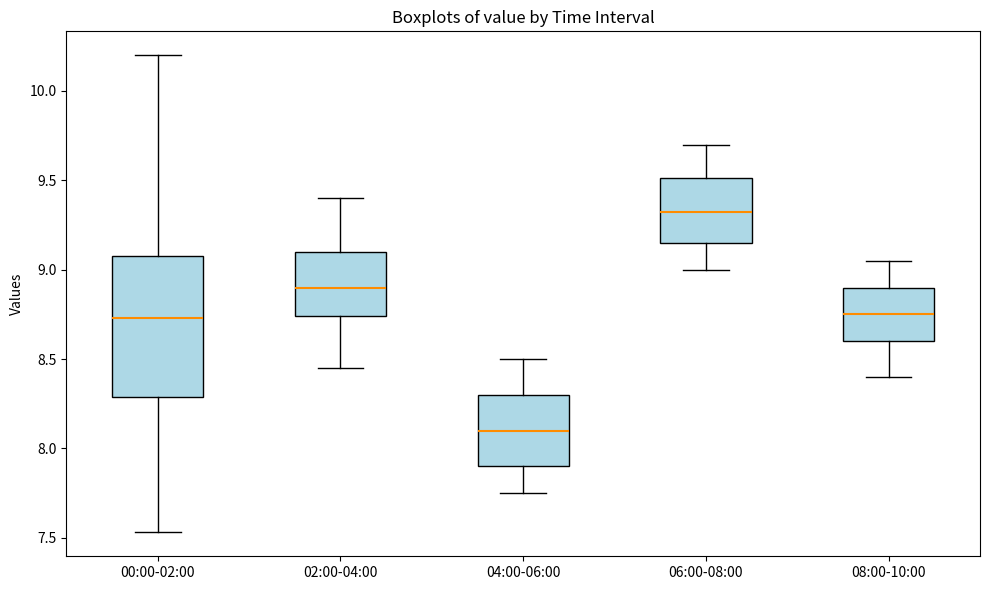

Where does the upper whisker of the box for 08:00-10:00 end on the y-axis? The values are not printed on the chart, so give them approximately, as read against the axis.

9.05